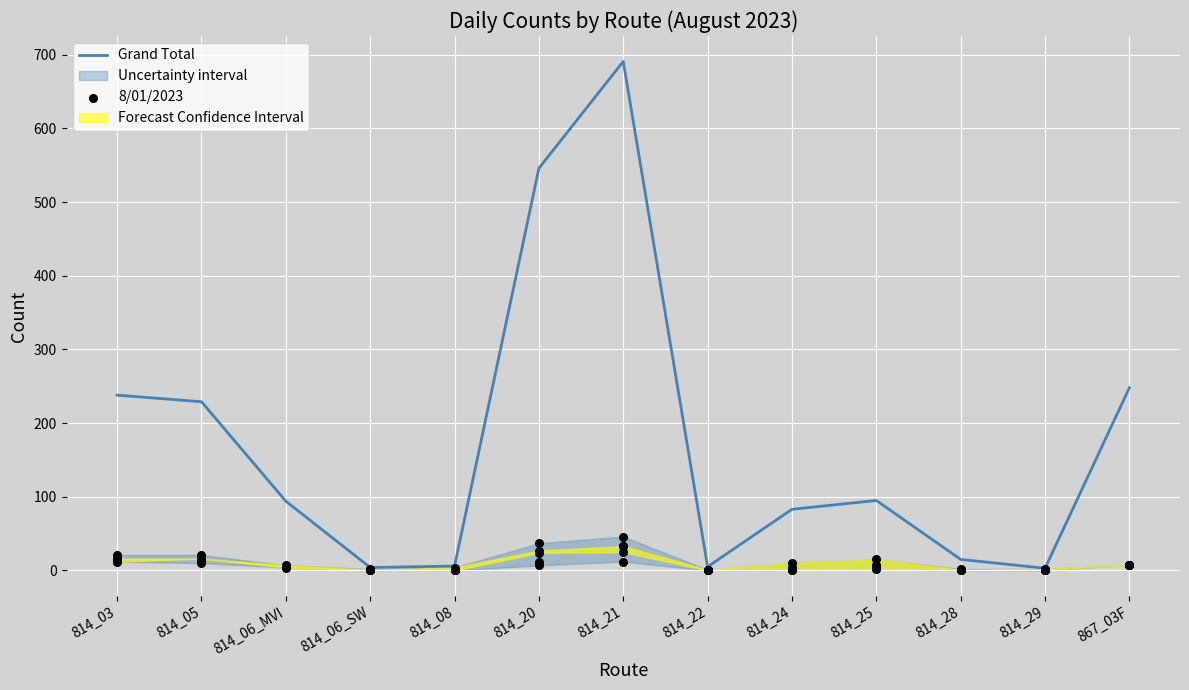

At how many categories does at least one series exceed 317?

2